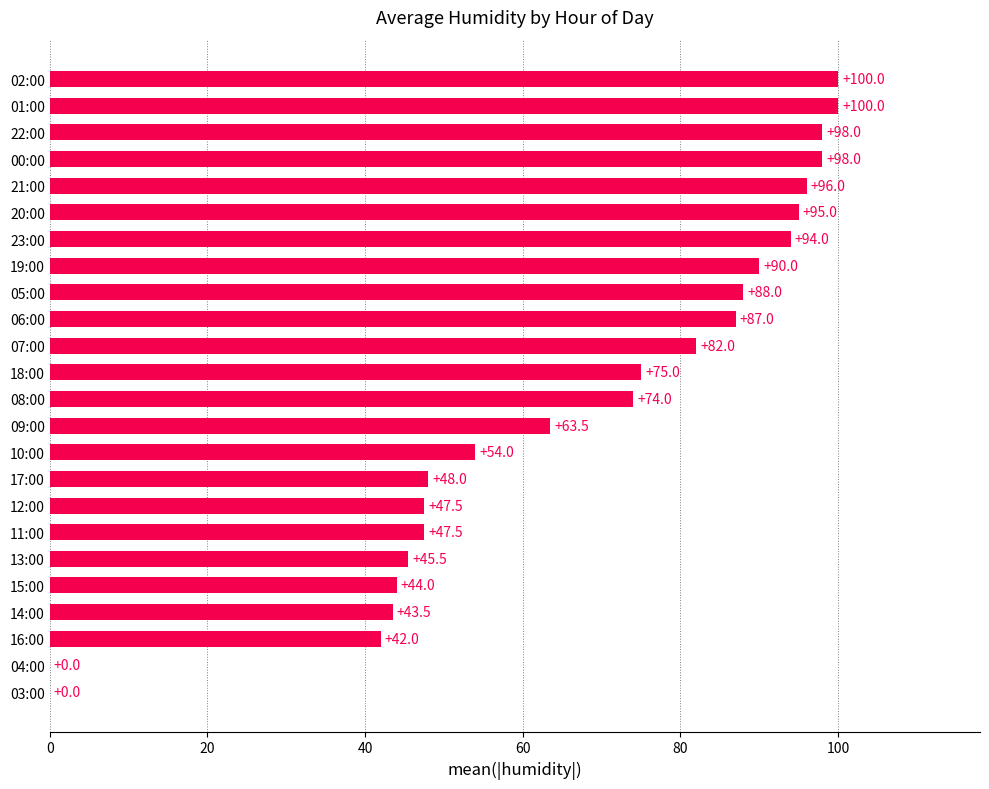

Where is the data nearest to the value 50?

17:00